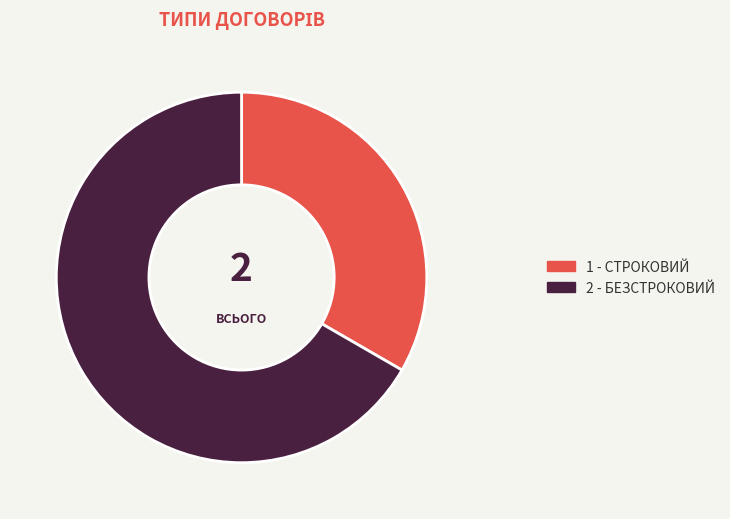

Is there a majority slice in this chart?

Yes